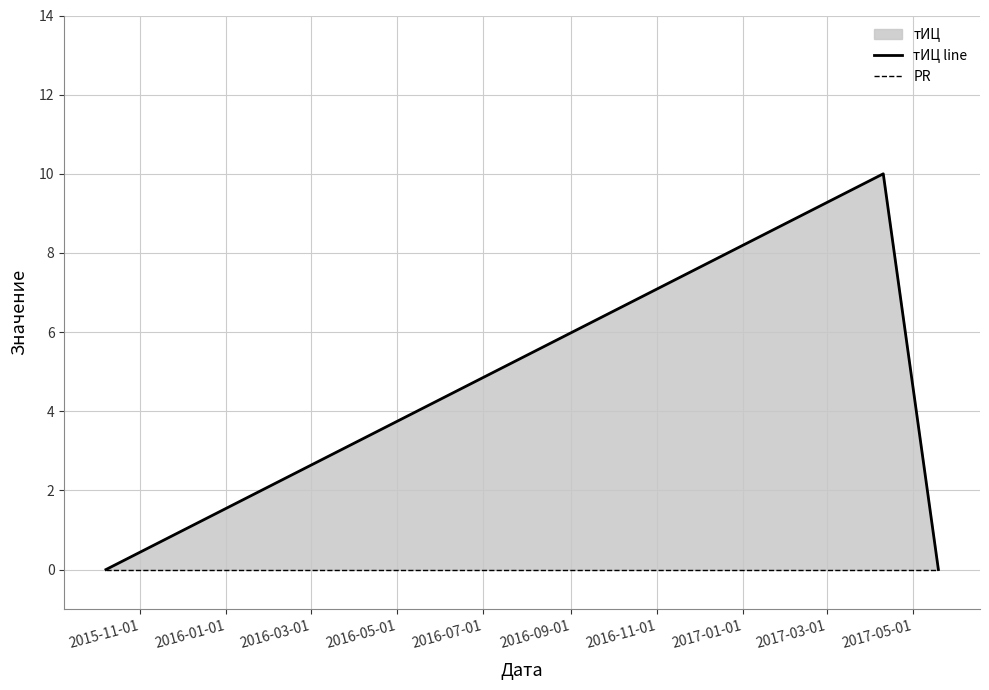

Which category has the highest value in the PR series?

2015-11-01